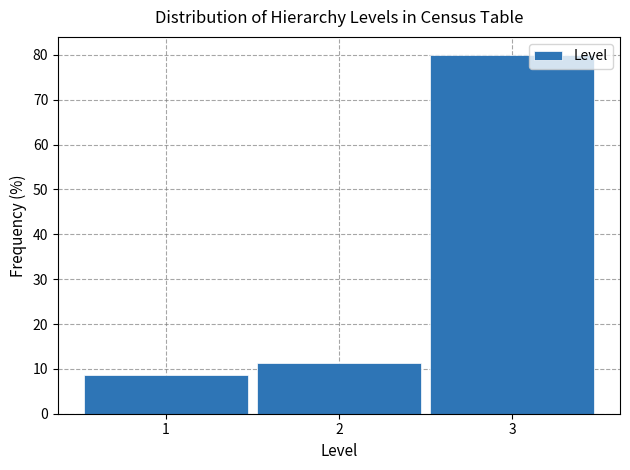

How tall is the bar that spans 0.5 to 1.5 on the x-axis? The values are not printed on the chart, so give them approximately, as read against the axis.

9